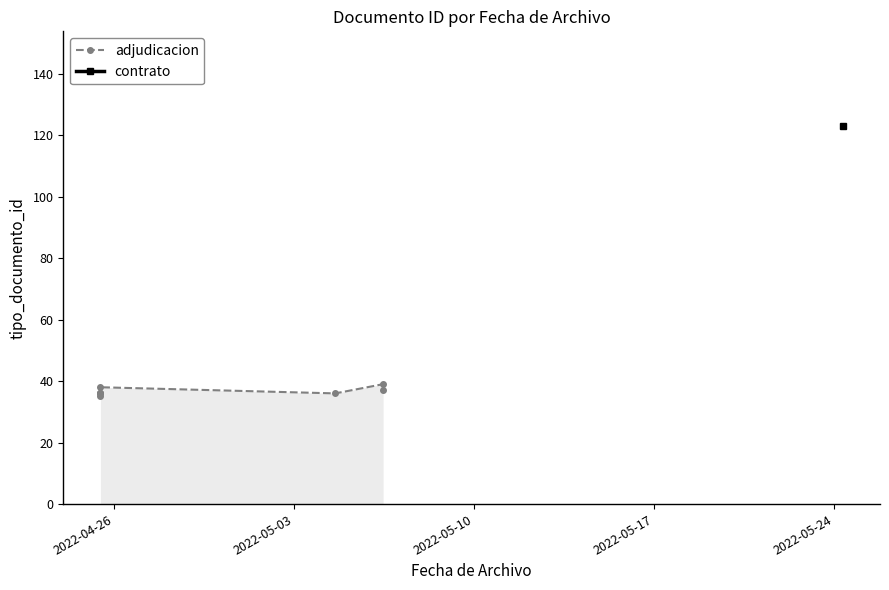

What is the value of the adjudicacion point at the 8th from the left?

37